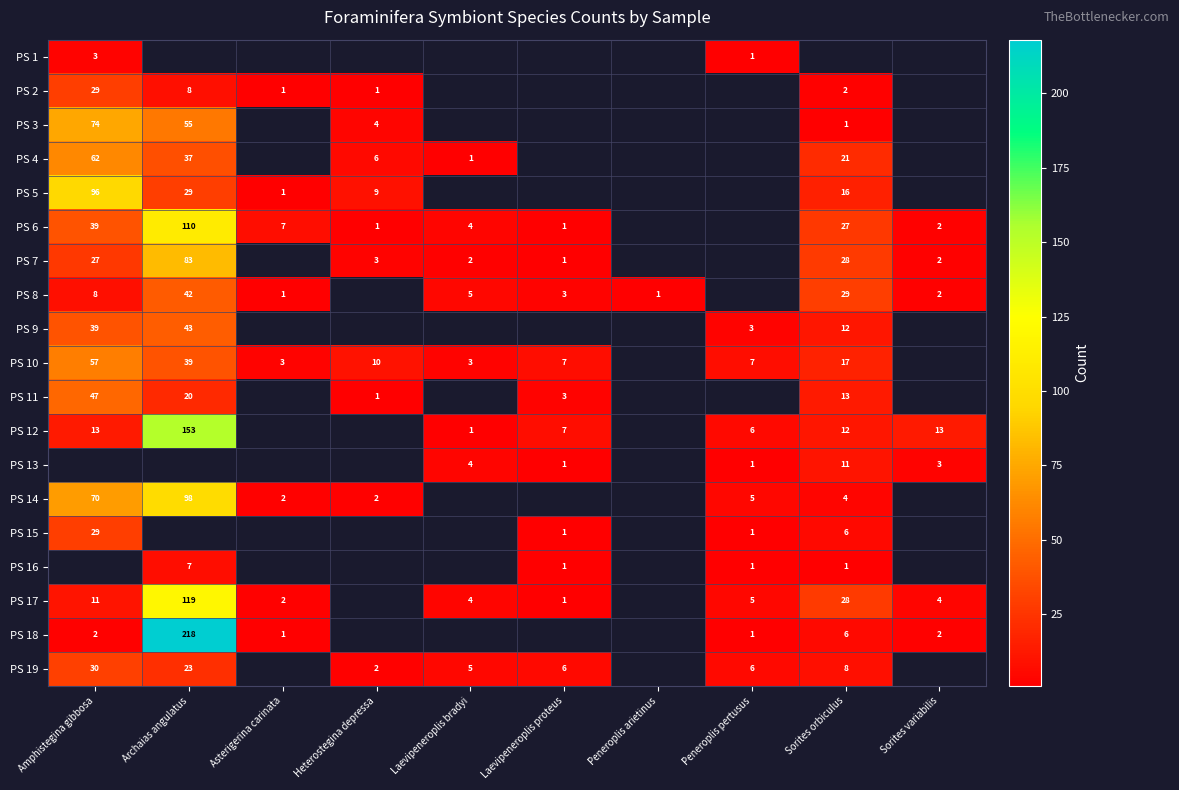

The PS 6 series shows 7 at Asterigerina carinata. True or false?

True